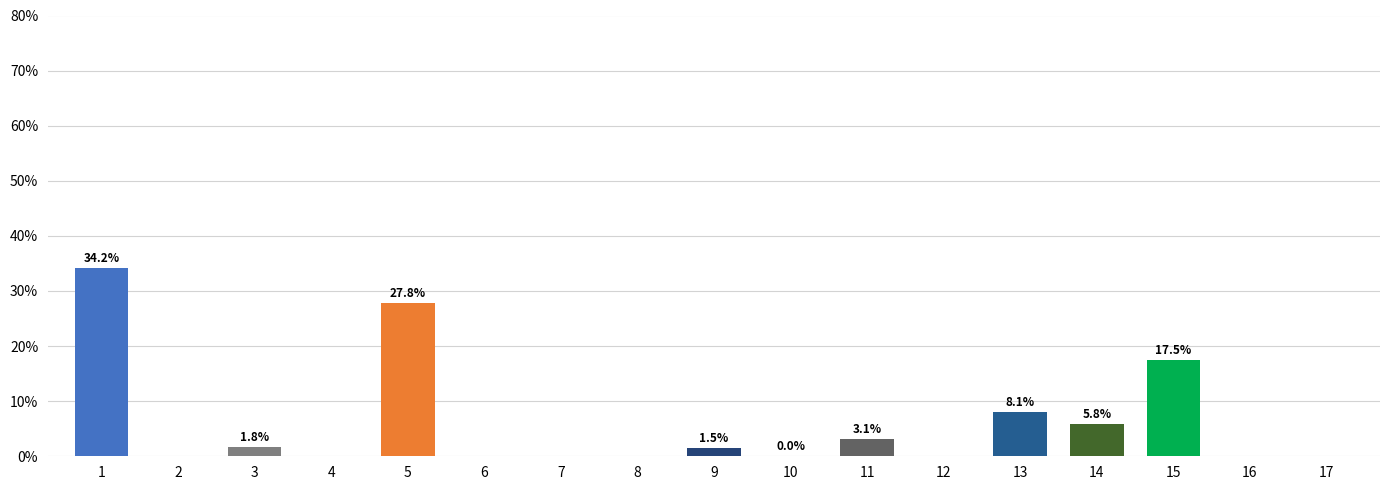

How many data points does each series have?

17